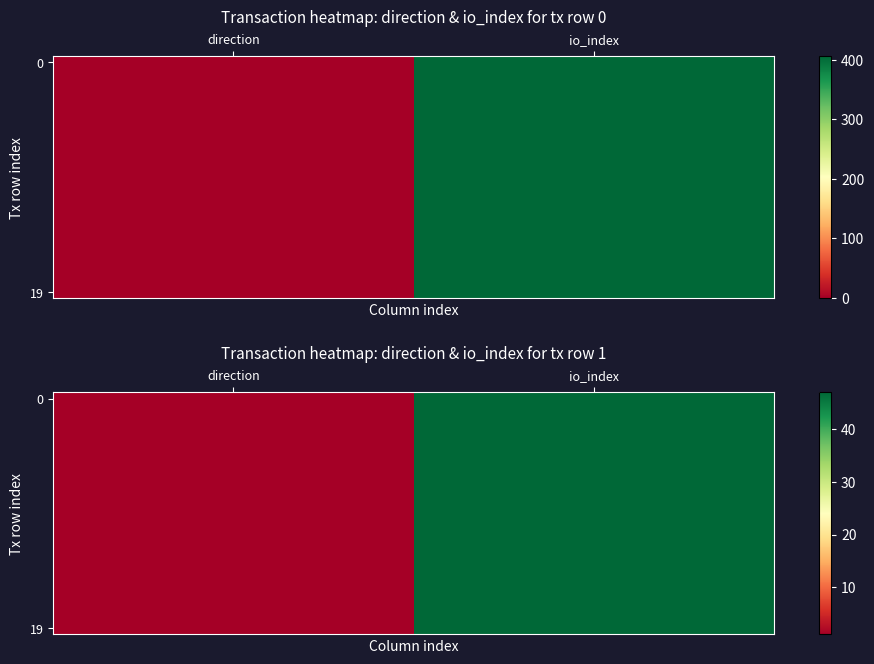

Is it true that 0 equals 1 at direction?

True